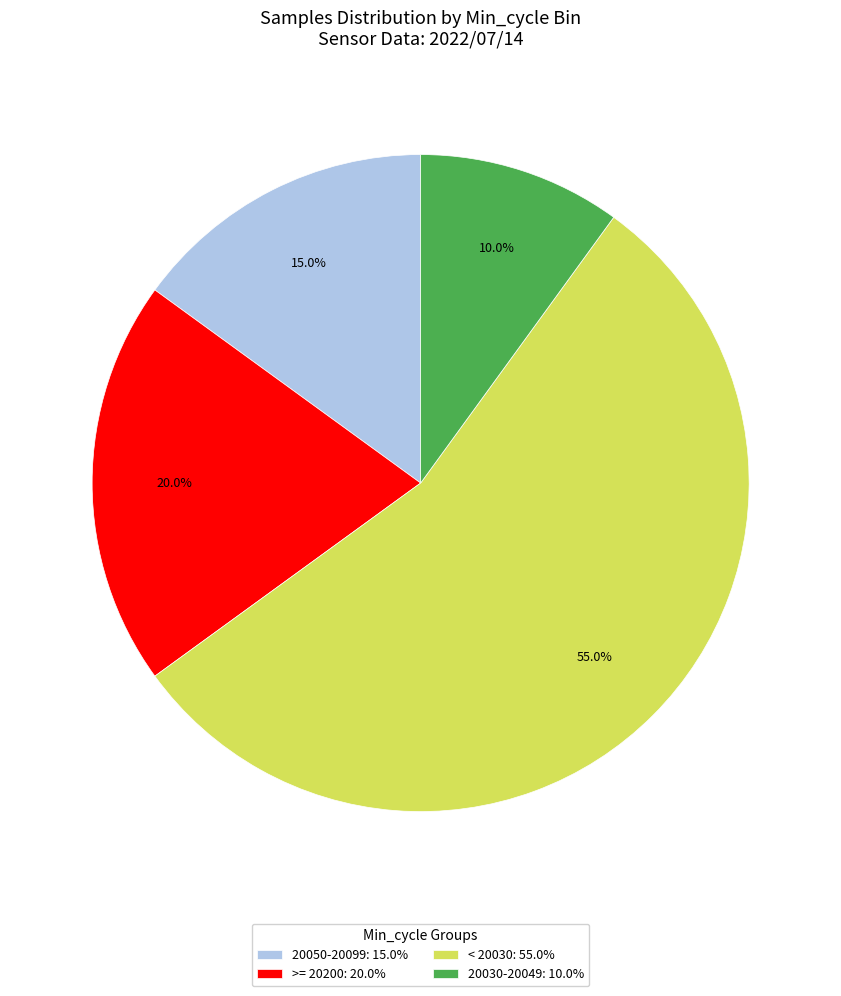

Which slice is the smallest?

20030-20049: 10.0%